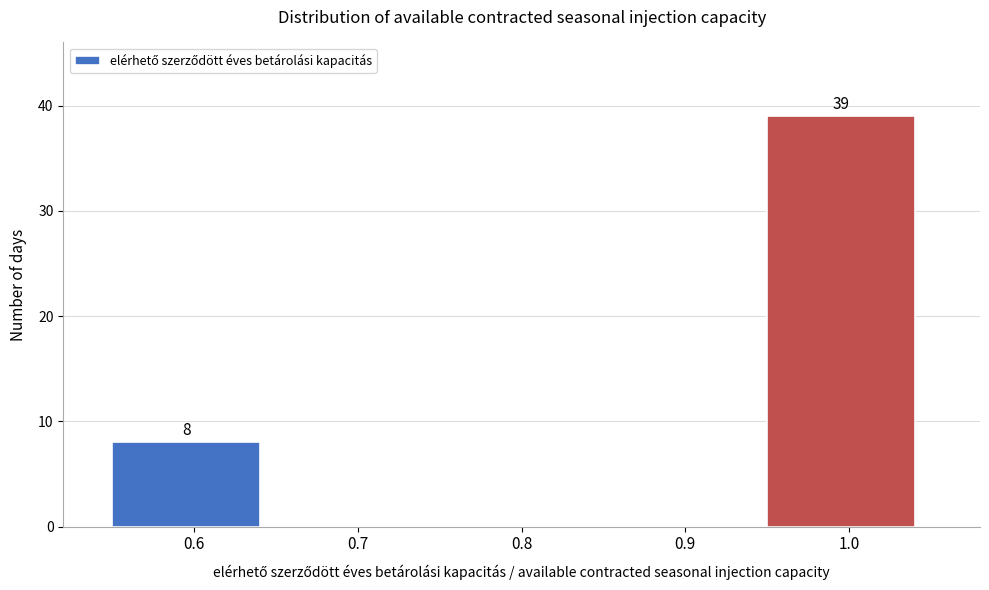

Over which range of the x-axis is the bar tallest?

0.95 to 1.05